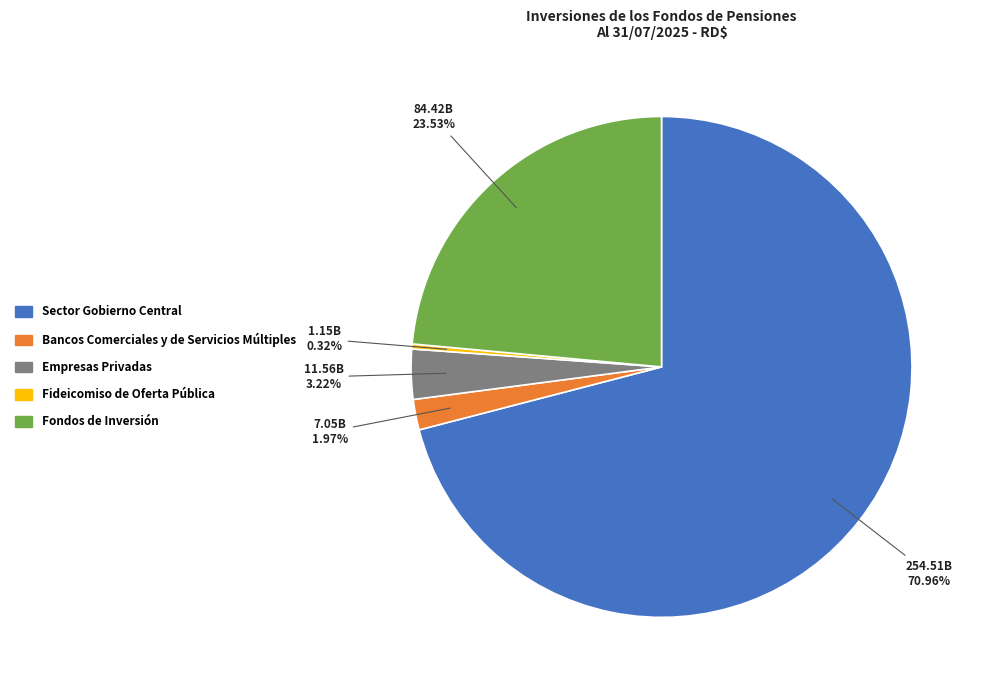

Is Empresas Privadas the majority of the pie?

No